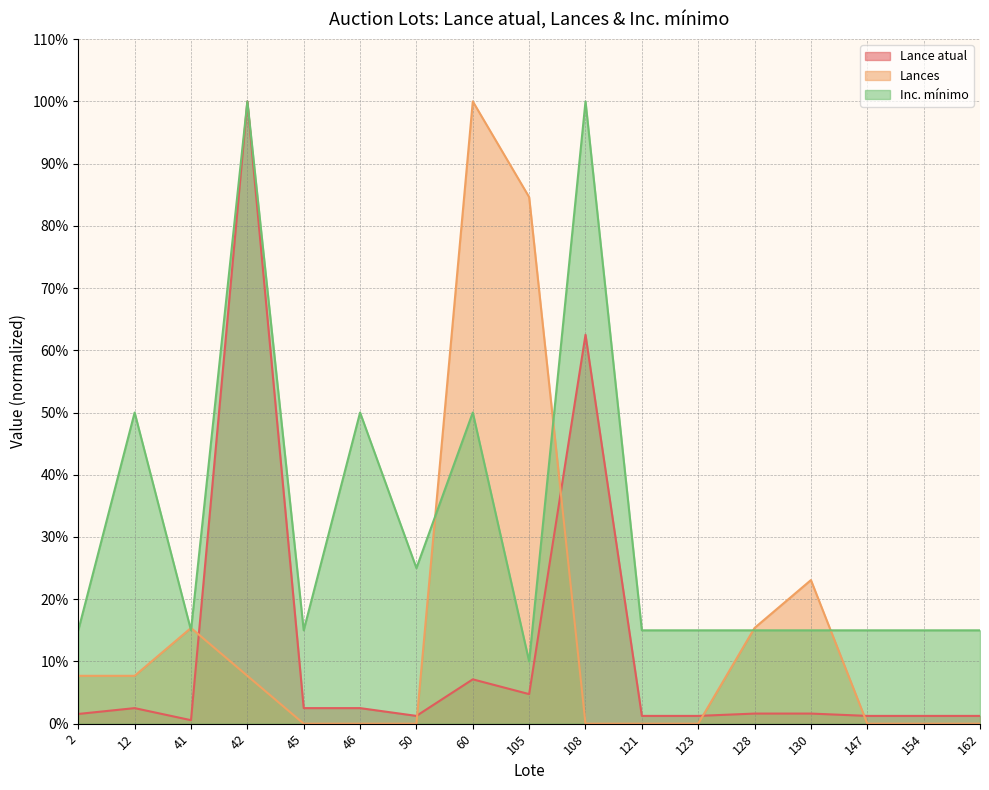

At 41, list the series in order from largest to smallest.

Lances, Inc. mínimo, Lance atual